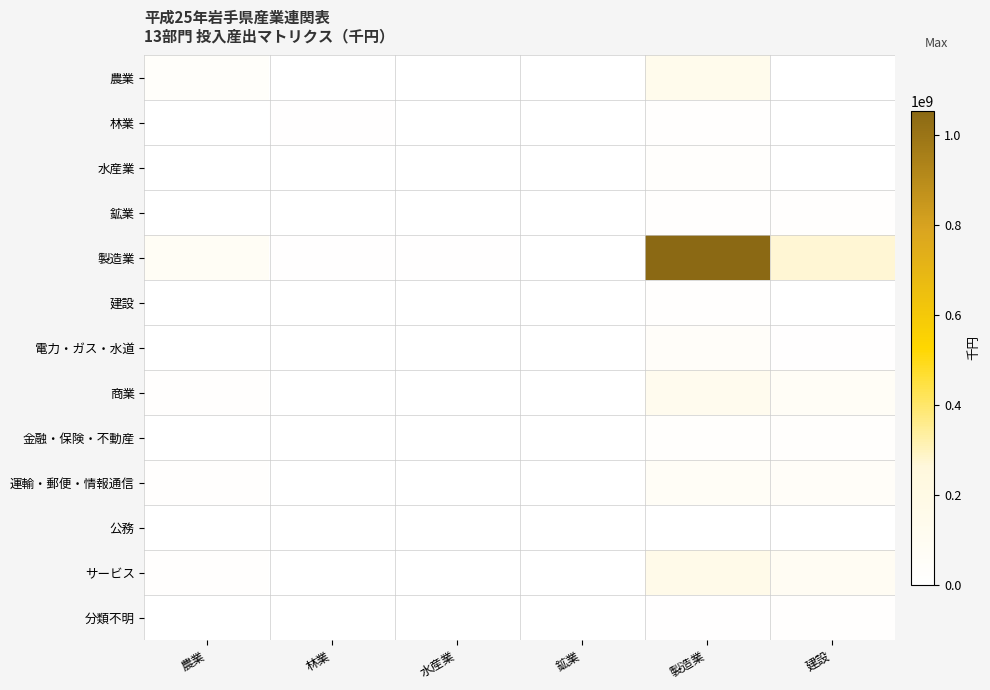

Reading left to right, list all the values displayed in this chart.

農業: 農業=38156399	林業=75957	水産業=0	鉱業=0	製造業=137163288	建設=1645746
林業: 農業=18061	林業=6032347	水産業=2276	鉱業=353	製造業=11539454	建設=47385
水産業: 農業=0	林業=0	水産業=651013	鉱業=0	製造業=17483419	建設=0
鉱業: 農業=0	林業=78911	水産業=0	鉱業=34819	製造業=11387019	建設=10522955
製造業: 農業=75189476	林業=5195962	水産業=7776720	鉱業=2847417	製造業=1053000127	建設=274752211
建設: 農業=1511153	林業=257581	水産業=49387	鉱業=207772	製造業=9420284	建設=1758020
電力・ガス・水道: 農業=3374203	林業=321667	水産業=115556	鉱業=430463	製造業=41927919	建設=5465496
商業: 農業=11716900	林業=1500889	水産業=1355732	鉱業=583160	製造業=125676170	建設=66623501
金融・保険・不動産: 農業=1735814	林業=1107020	水産業=315155	鉱業=837061	製造業=18950263	建設=23497508
運輸・郵便・情報通信: 農業=13441504	林業=3839594	水産業=1144940	鉱業=3955390	製造業=69922940	建設=51589920
公務: 農業=0	林業=0	水産業=0	鉱業=0	製造業=0	建設=0
サービス: 農業=9992542	林業=2854181	水産業=520064	鉱業=581987	製造業=167184200	建設=88196001
分類不明: 農業=3326392	林業=1808719	水産業=439760	鉱業=62891	製造業=6321833	建設=14542302